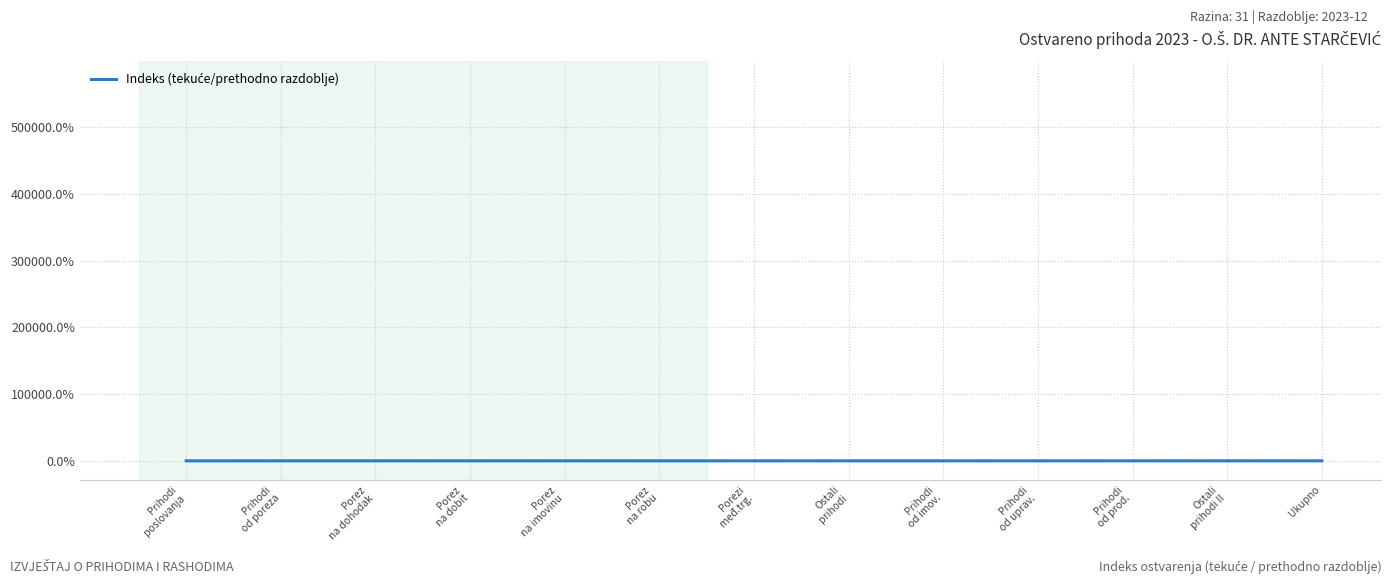

What is the greatest value displayed?

117.9